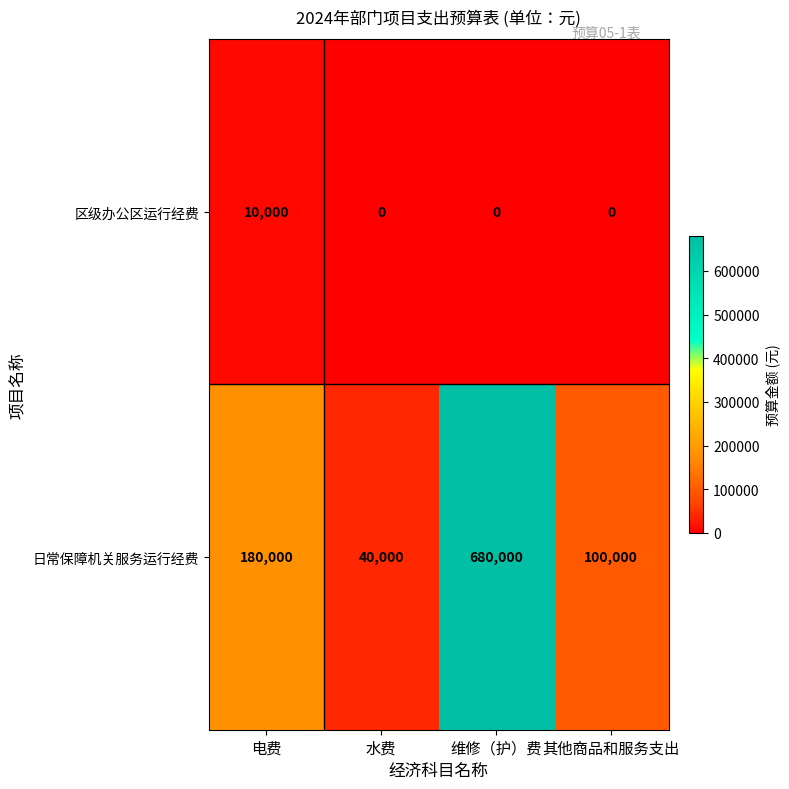

Which series changed the most between 电费 and 维修（护）费?

日常保障机关服务运行经费